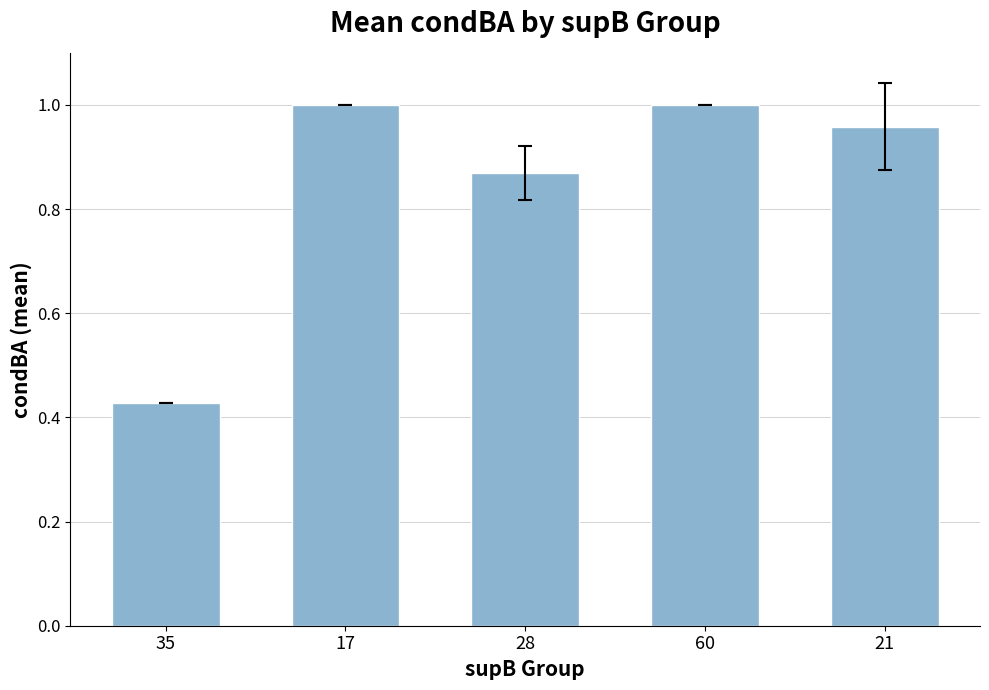

What is the sum of the values at 60 and 17?

2.0